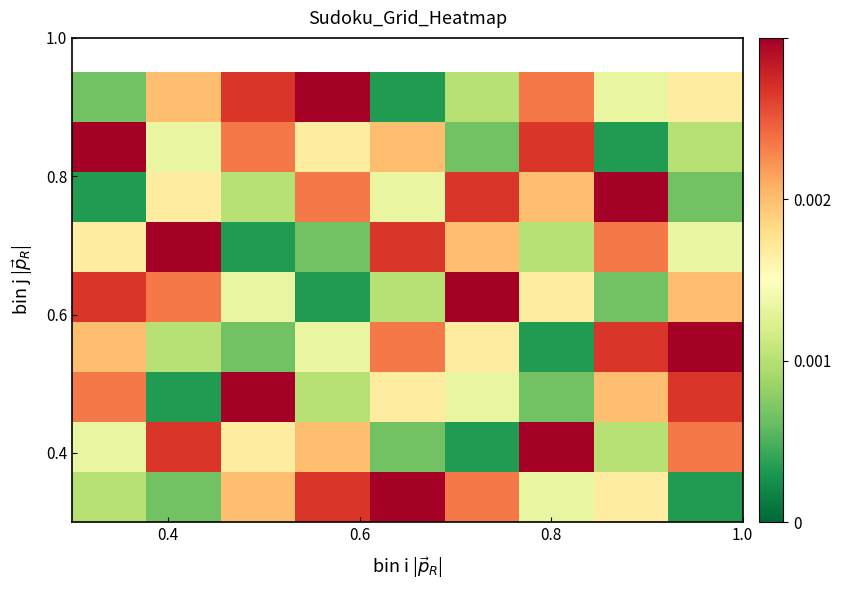

Count the number of categories in the chart.

9